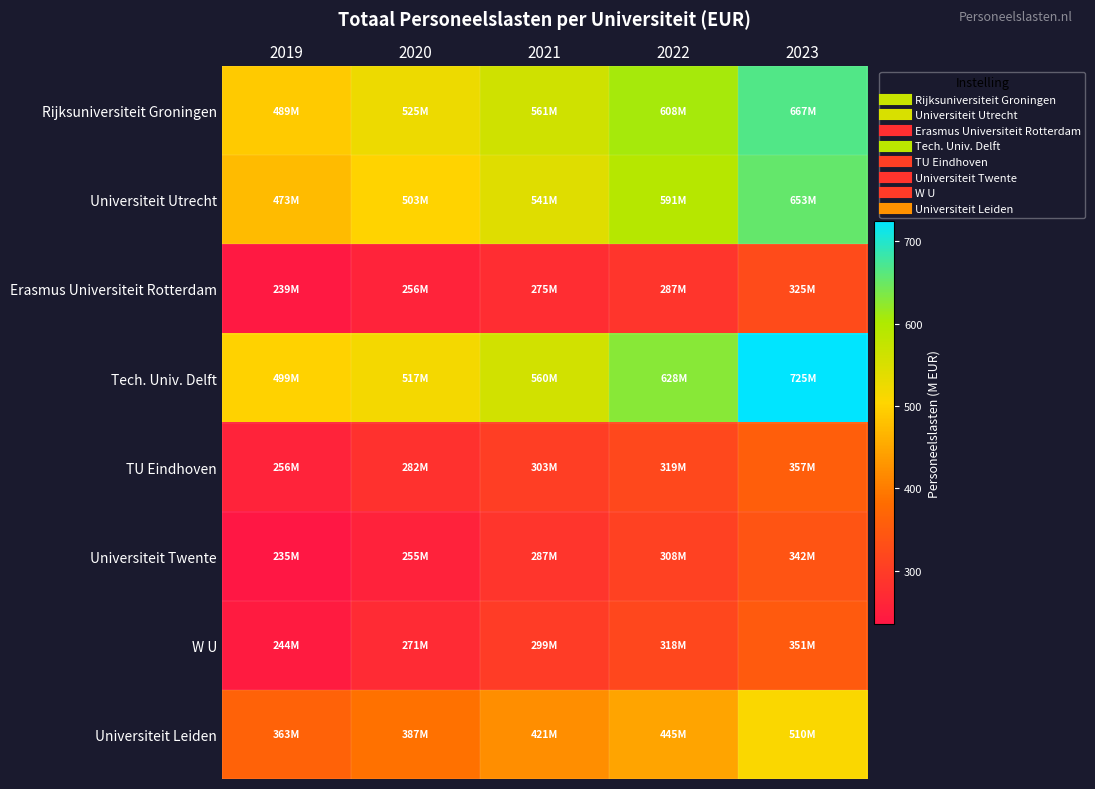

Which series has the largest total across all categories?

Tech. Univ. Delft